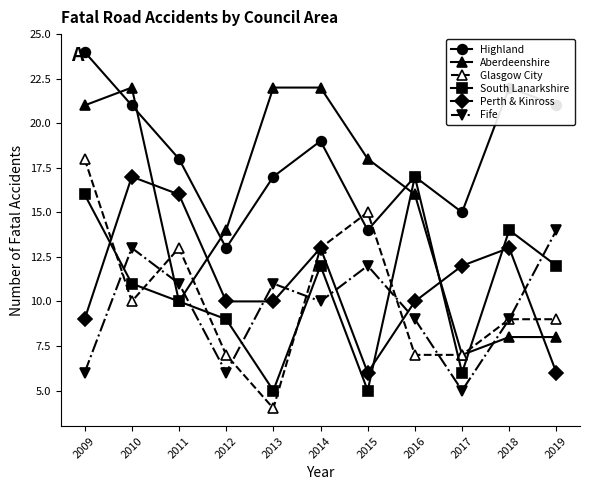

How many intersections are there between Aberdeenshire and Fife?

3